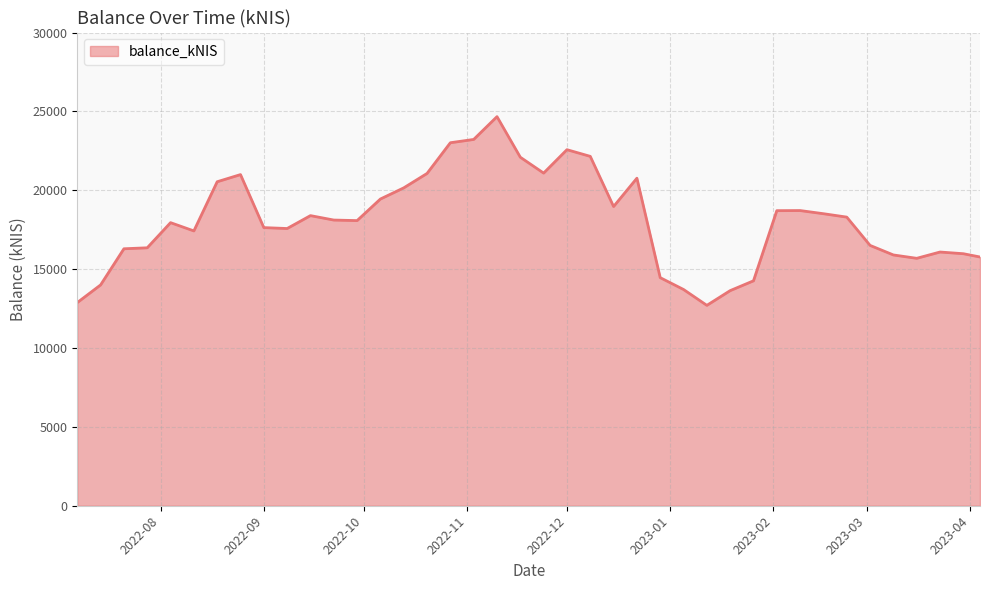

What is the difference between the maximum and minimum values?

11963.4